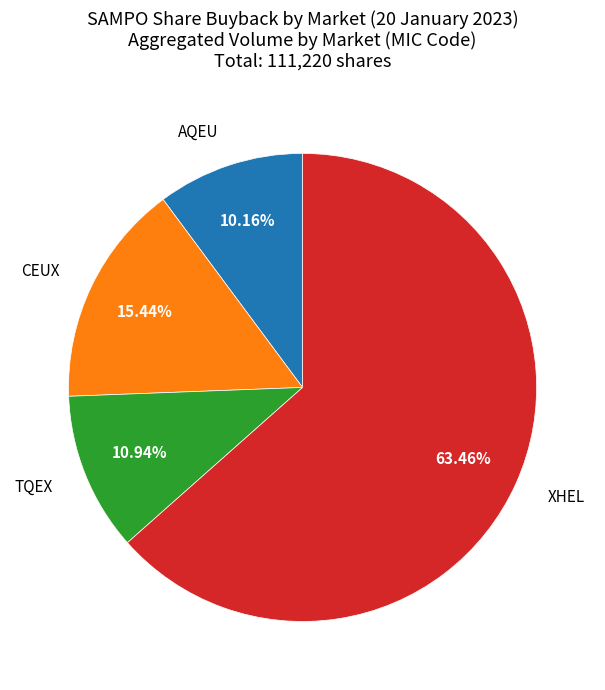

Count the number of slices in the pie.

4